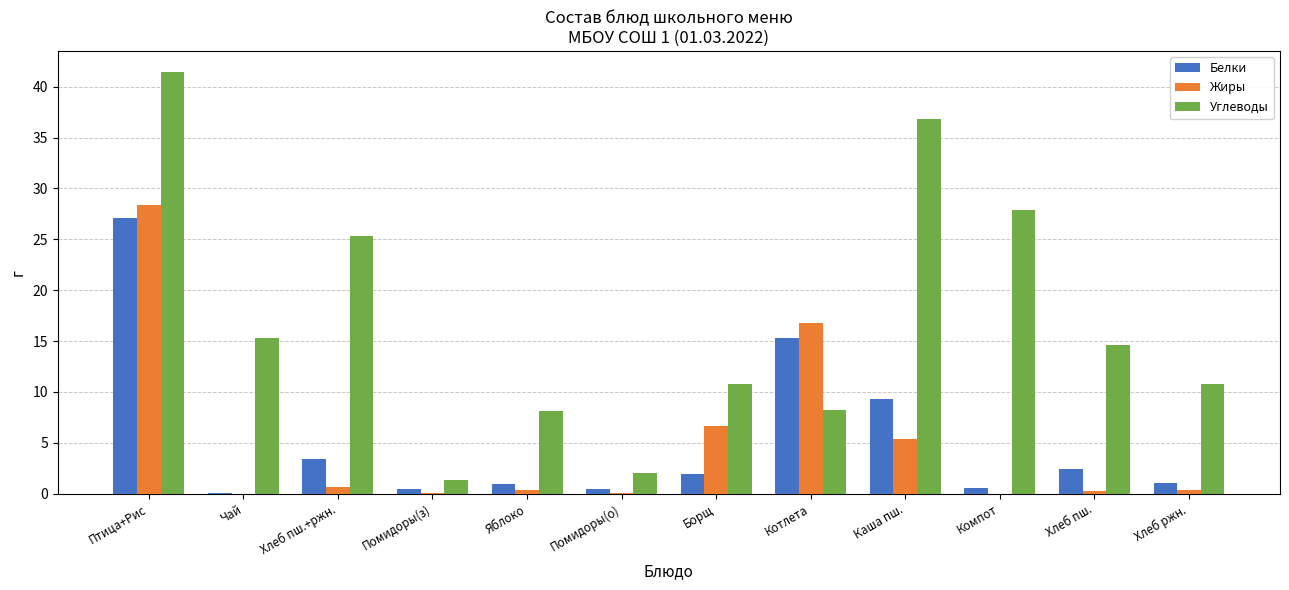

Are the bars grouped side by side (vs. stacked)?

Yes